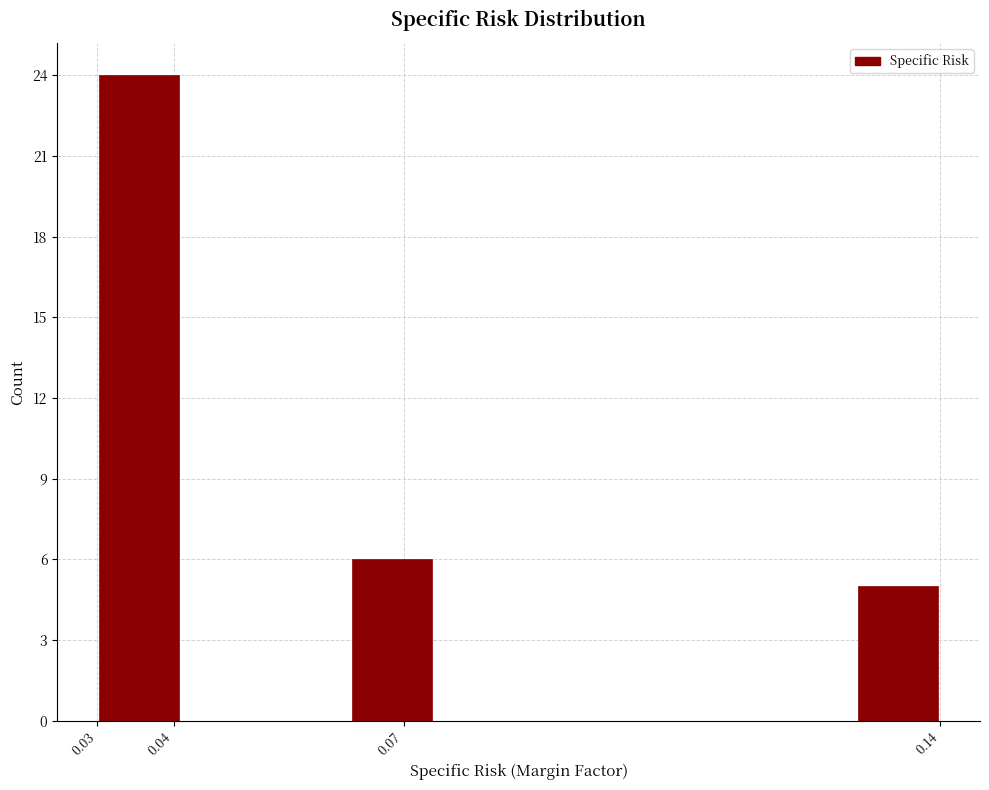

Which range on the x-axis has the tallest bar?

0.030 to 0.041